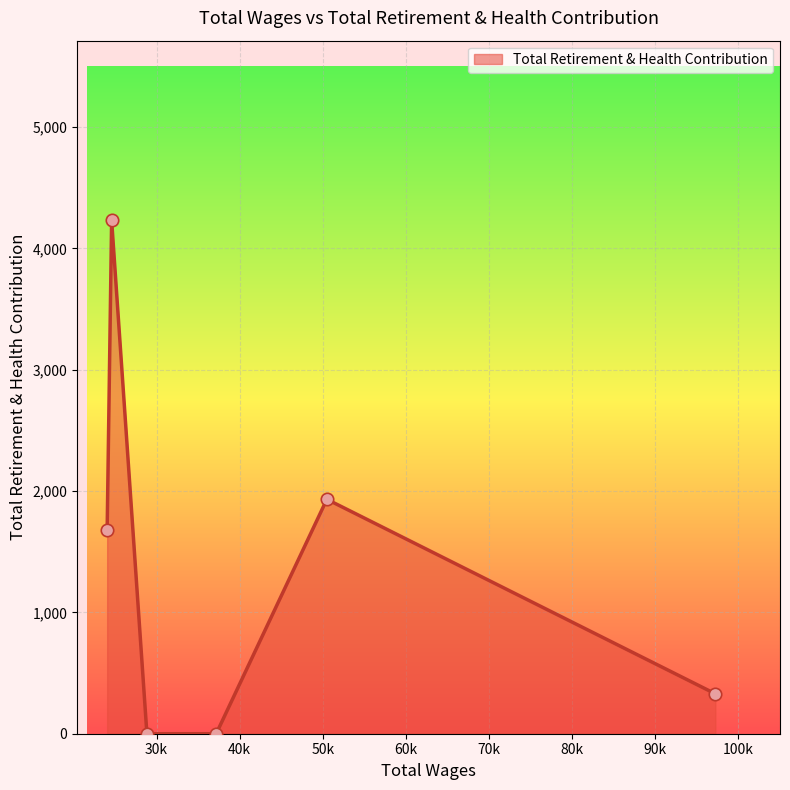

What is the average value?

1362